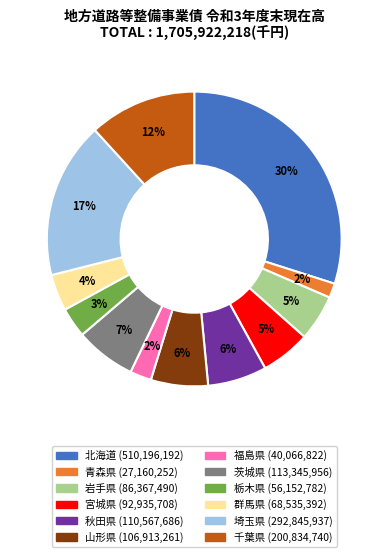

To the nearest percent, what is the difference between the 茨城県 and 岩手県 slice percentages?

2%